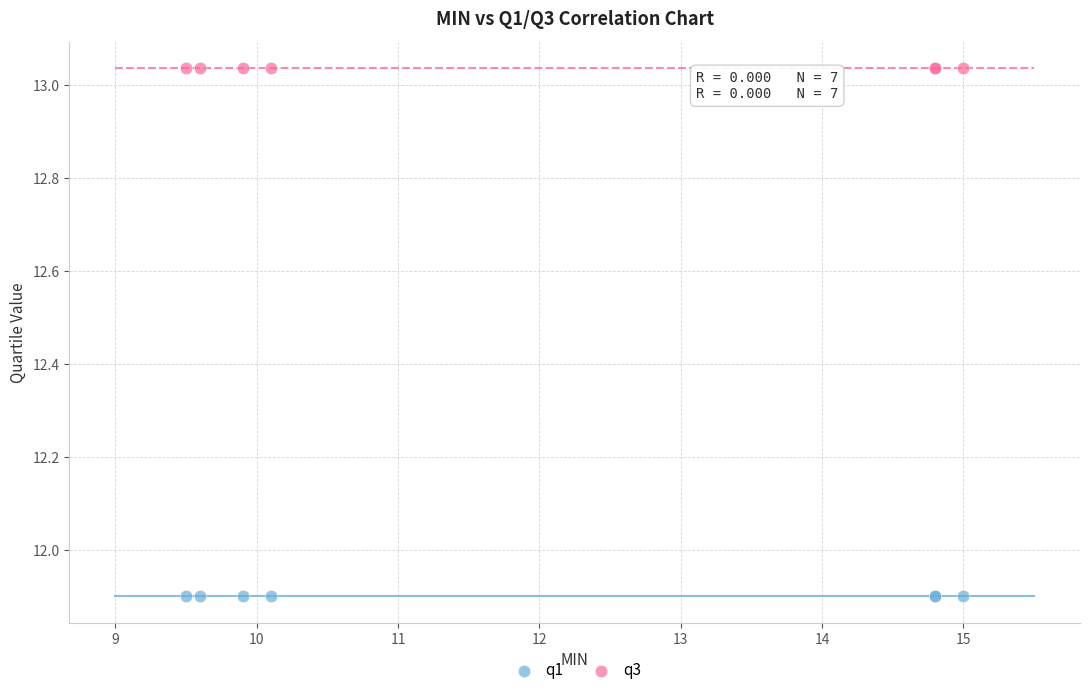

What are all the series names shown in the legend?

q1, q3